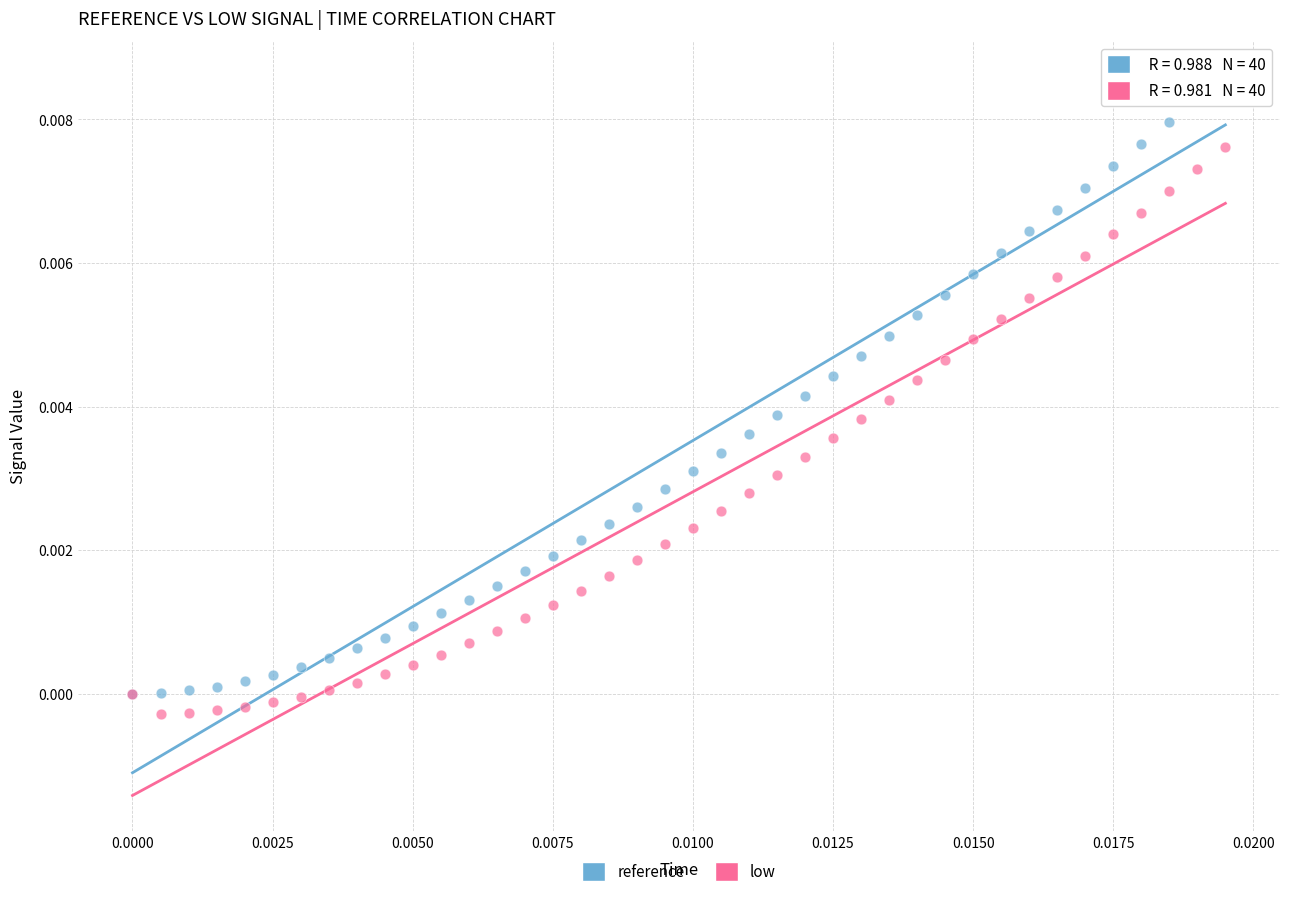

What are all the series names shown in the legend?

reference, low